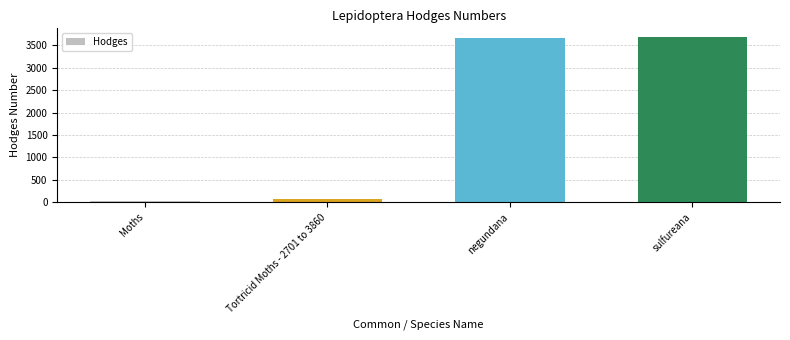

How many categories are shown in the chart?

4